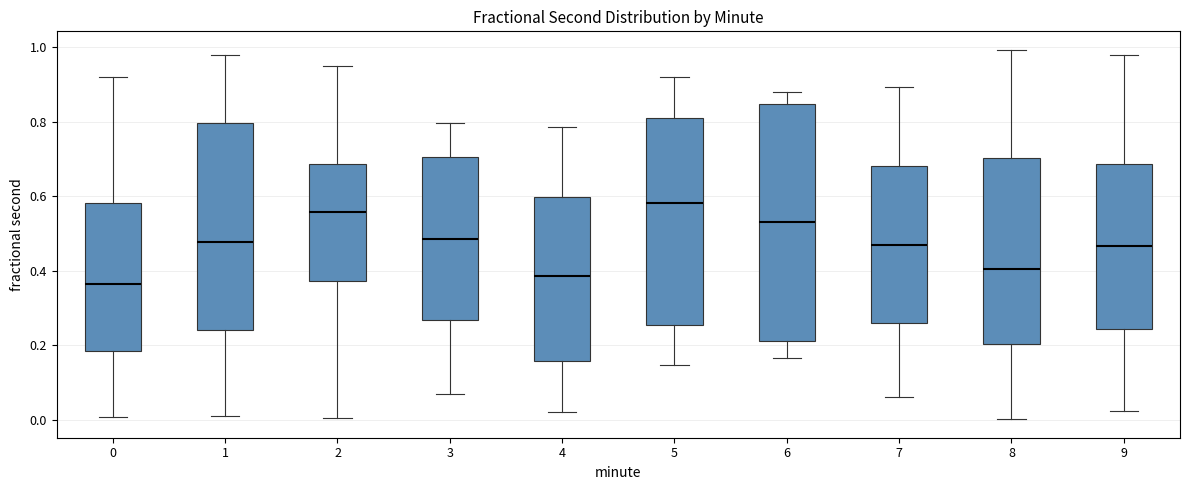

Reading left to right, read every box against the y-axis: the position of its median line, the range the box covers, and the ends of its whiskers. The values are not printed on the chart, so give them approximately, as read against the axis.

0: median 0.36, box 0.18 to 0.58, whiskers 0.00 to 0.92
1: median 0.48, box 0.24 to 0.80, whiskers 0.00 to 0.98
2: median 0.56, box 0.38 to 0.68, whiskers 0.00 to 0.94
3: median 0.48, box 0.26 to 0.70, whiskers 0.06 to 0.80
4: median 0.38, box 0.16 to 0.60, whiskers 0.02 to 0.78
5: median 0.58, box 0.26 to 0.82, whiskers 0.14 to 0.92
6: median 0.52, box 0.22 to 0.84, whiskers 0.16 to 0.88
7: median 0.46, box 0.26 to 0.68, whiskers 0.06 to 0.90
8: median 0.40, box 0.20 to 0.70, whiskers 0.00 to 1.00
9: median 0.46, box 0.24 to 0.68, whiskers 0.02 to 0.98